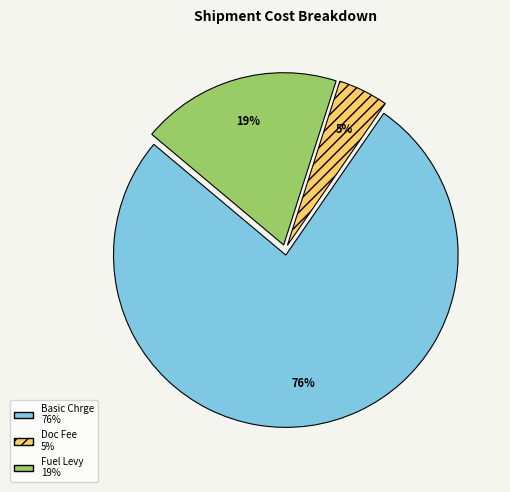

Count the number of slices in the pie.

3